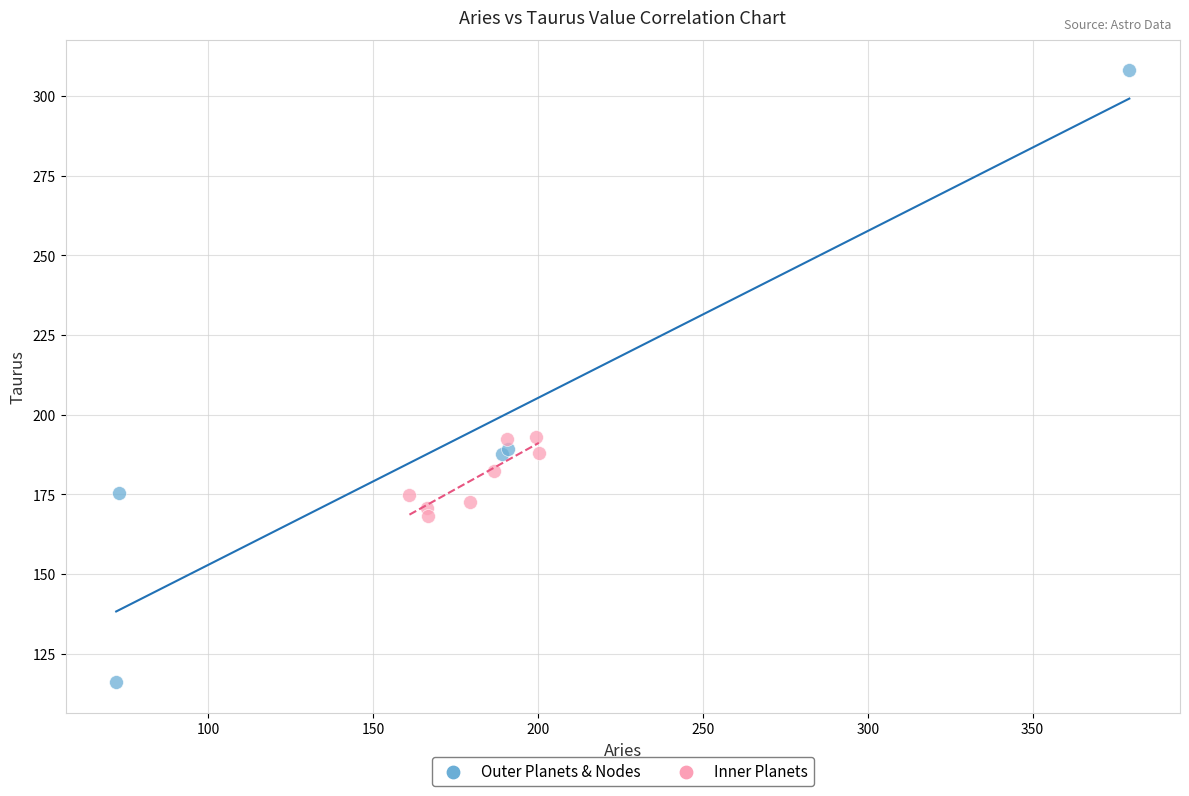

Which series contains the highest Y value?

Outer Planets & Nodes